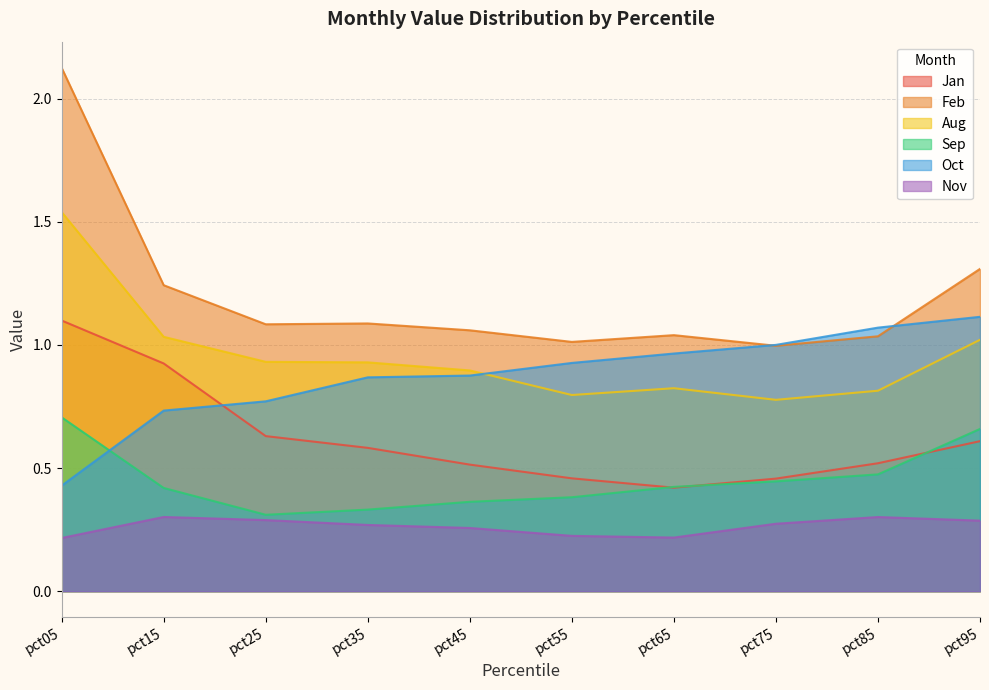

Where does the Feb series first go above 1?

pct05